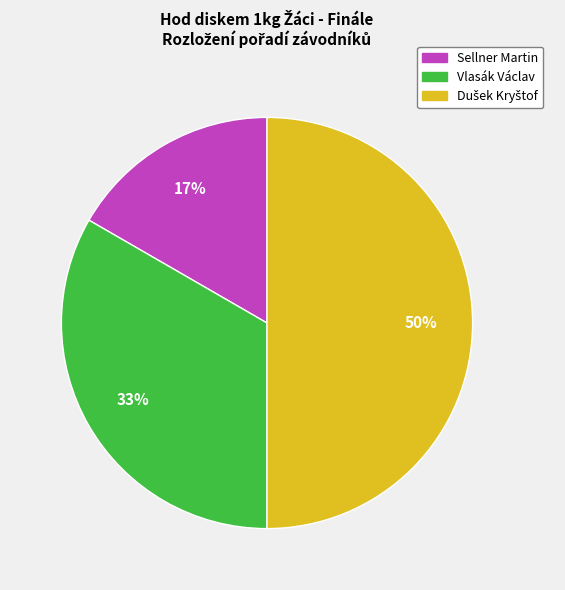

What is the smallest slice in the pie chart?

Sellner Martin